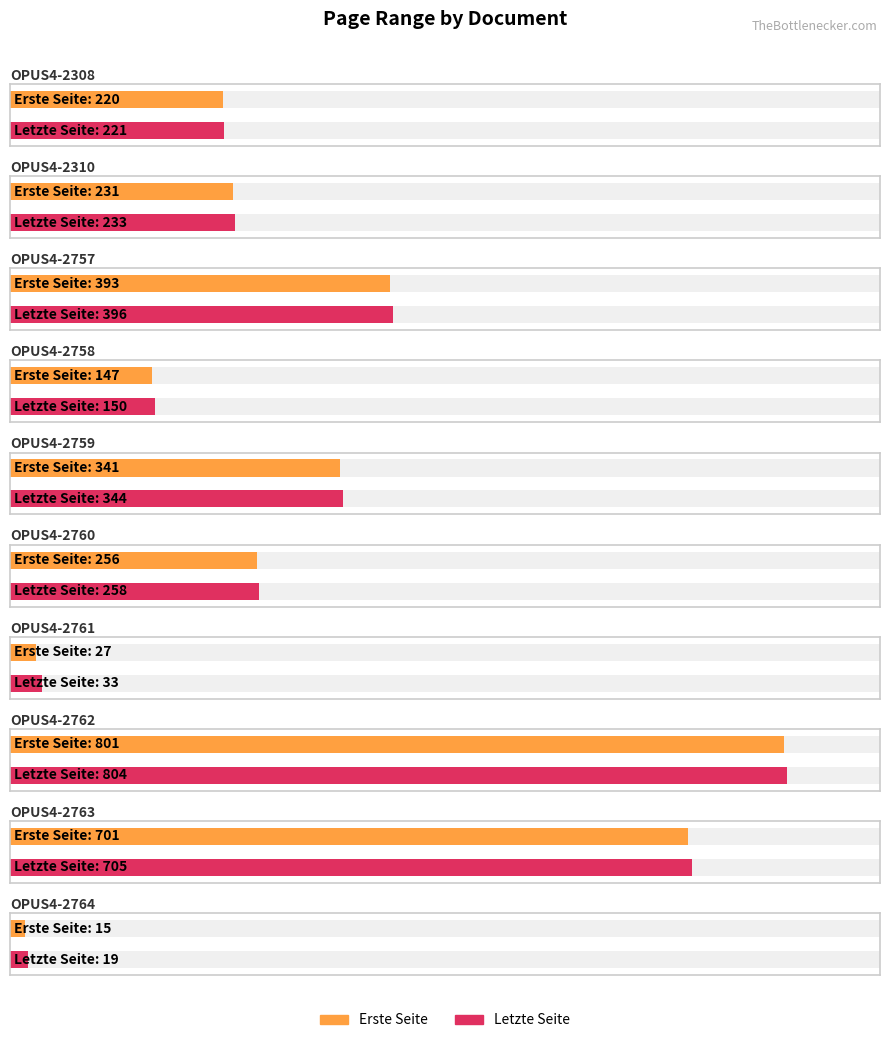

True or false: Letzte Seite has a value of 386 at OPUS4-2310.

False